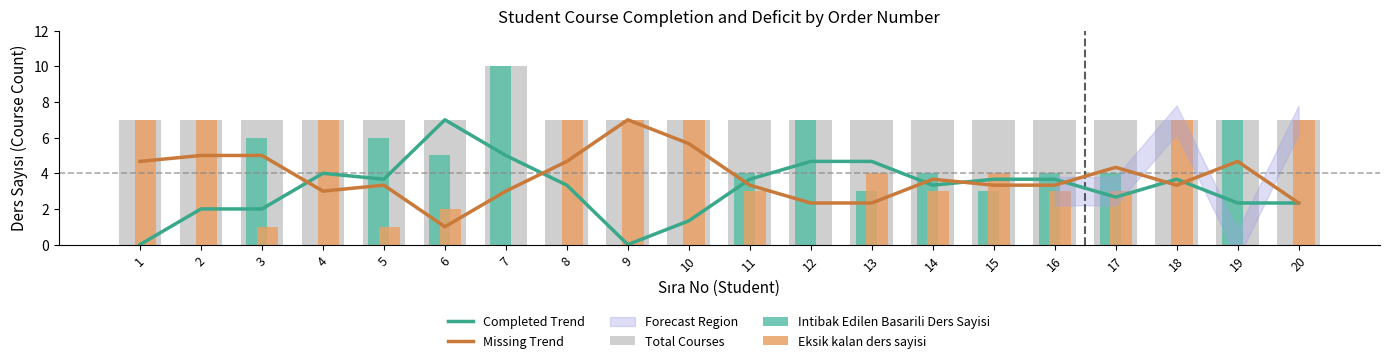

At which category does the chart reach its peak across all series?

7